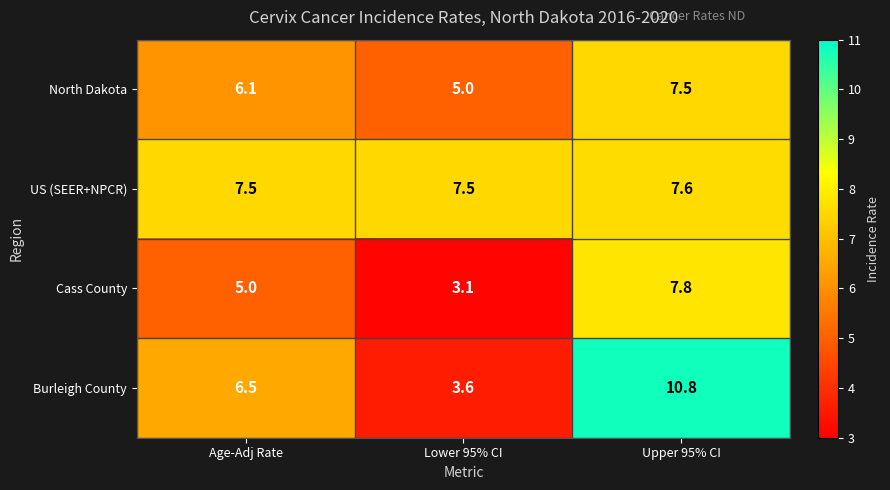

What is the greatest value displayed?

10.8